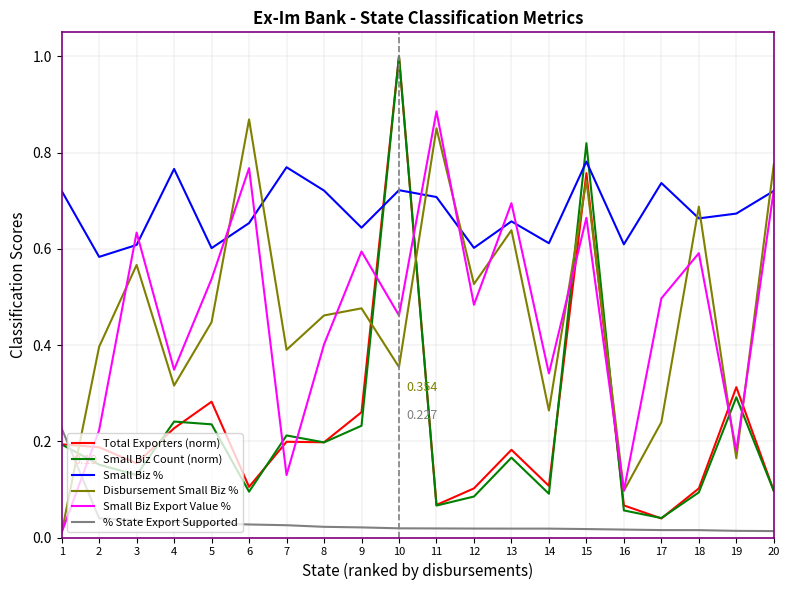

After their last crossing, which series has the higher values: Disbursement Small Biz % or Small Biz %?

Disbursement Small Biz %